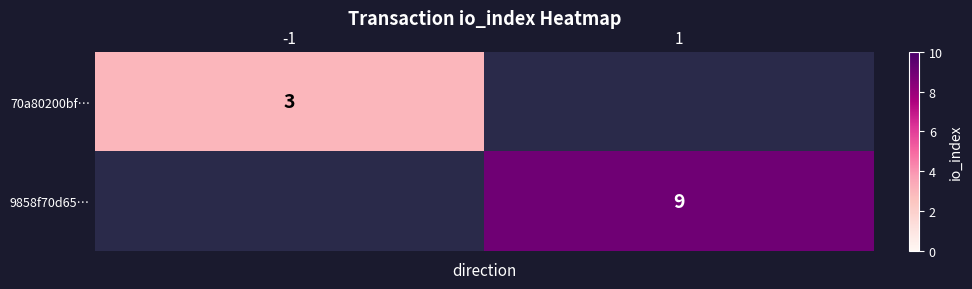

The 9858f70d65… series shows 9 at 1. True or false?

True